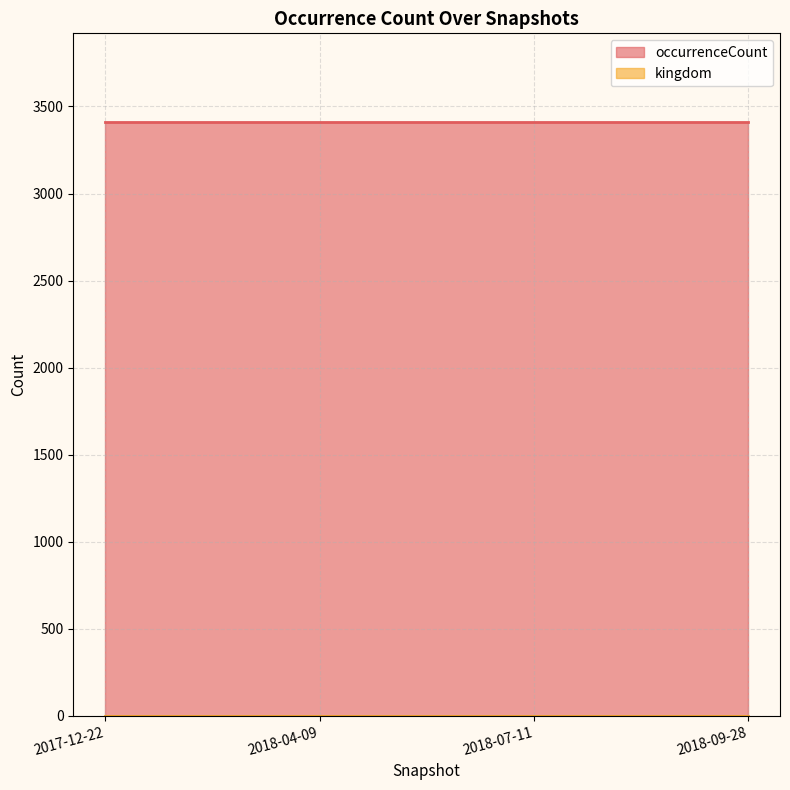

Rank the series at 2018-04-09 from highest to lowest value.

occurrenceCount, kingdom